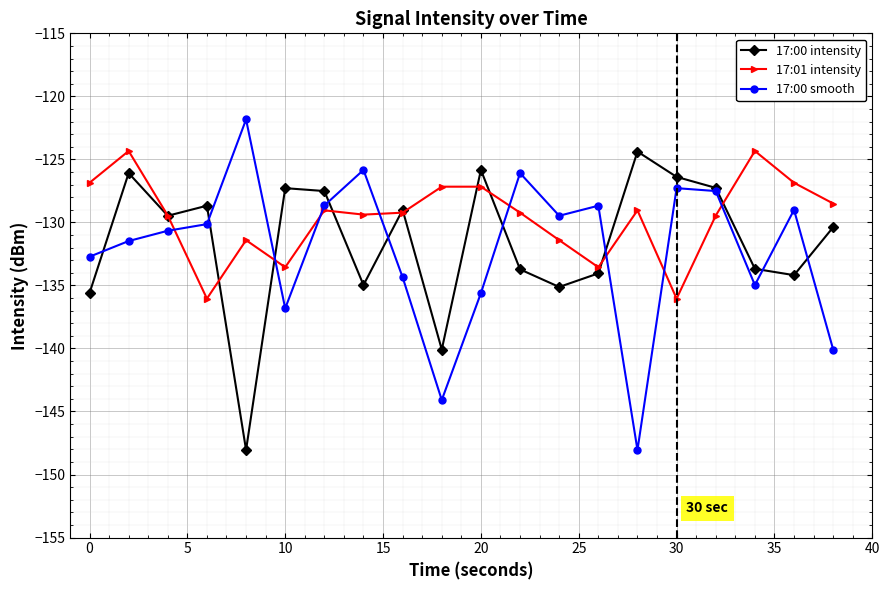

In 17:00 intensity, how many points are higher than both neighbors (excluding endpoints)?

6